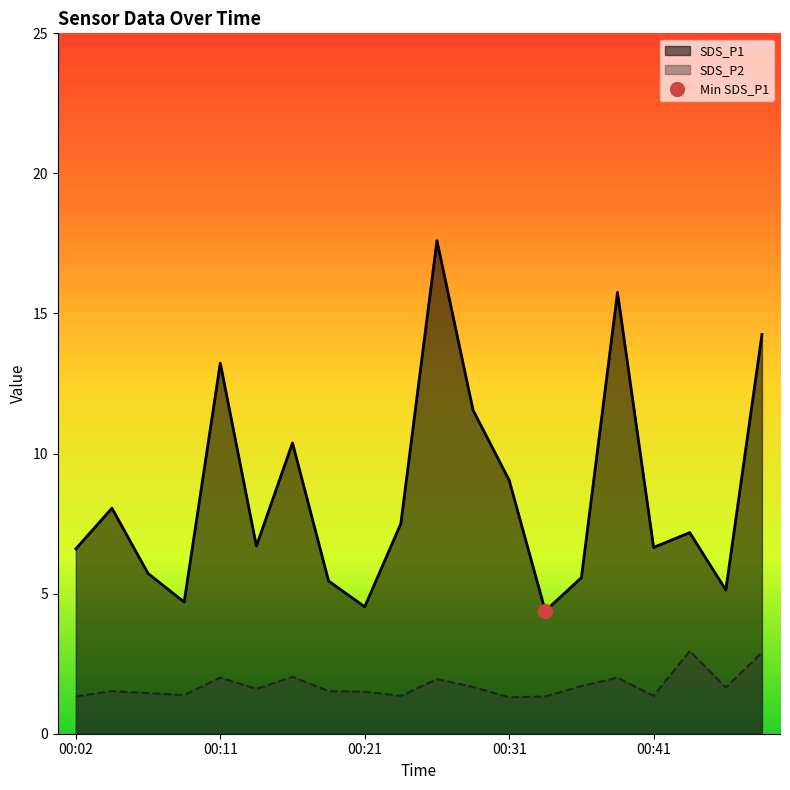

What is the difference between the maximum and minimum values in the SDS_P2 series?

1.7